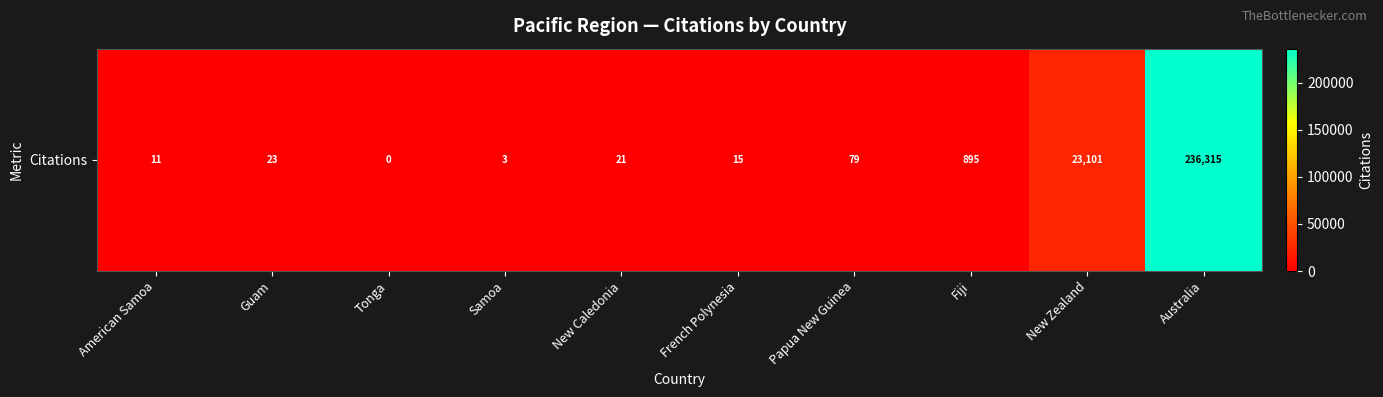

What is the difference between the second highest and second lowest values?

23098